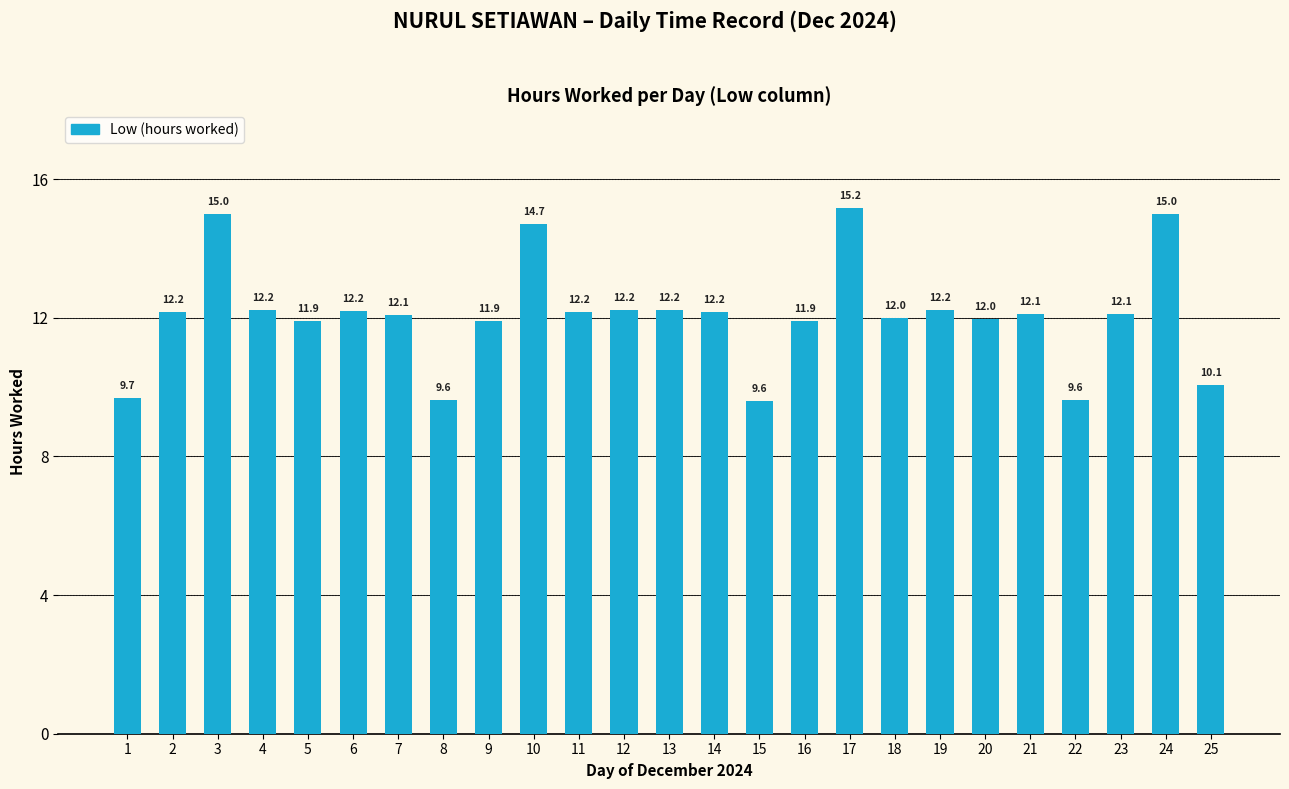

What is the value of the 18th bar from the left?

12.0